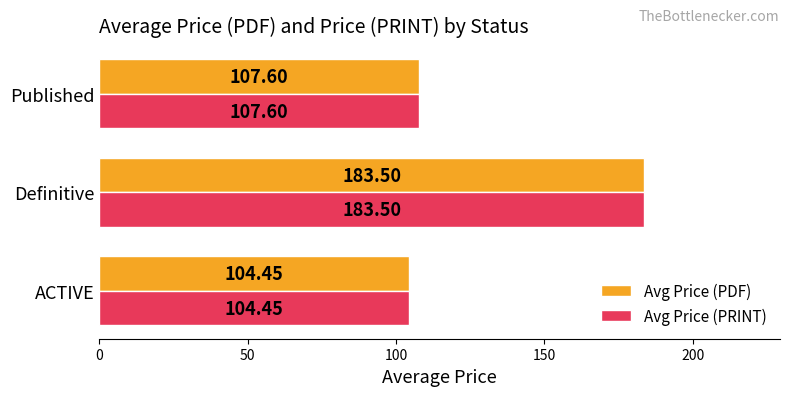

At which label is Avg Price (PDF) closest to 143?

Published